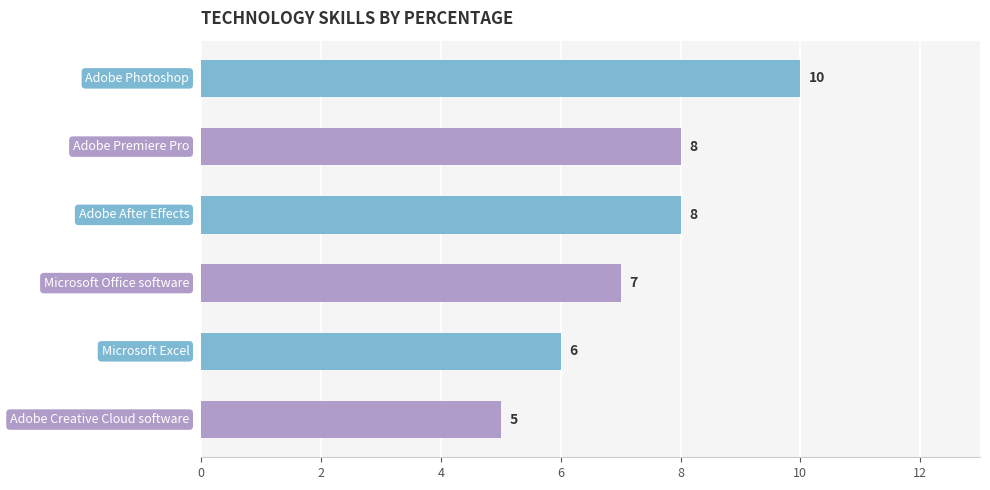

What is the difference between the second highest and minimum values?

3